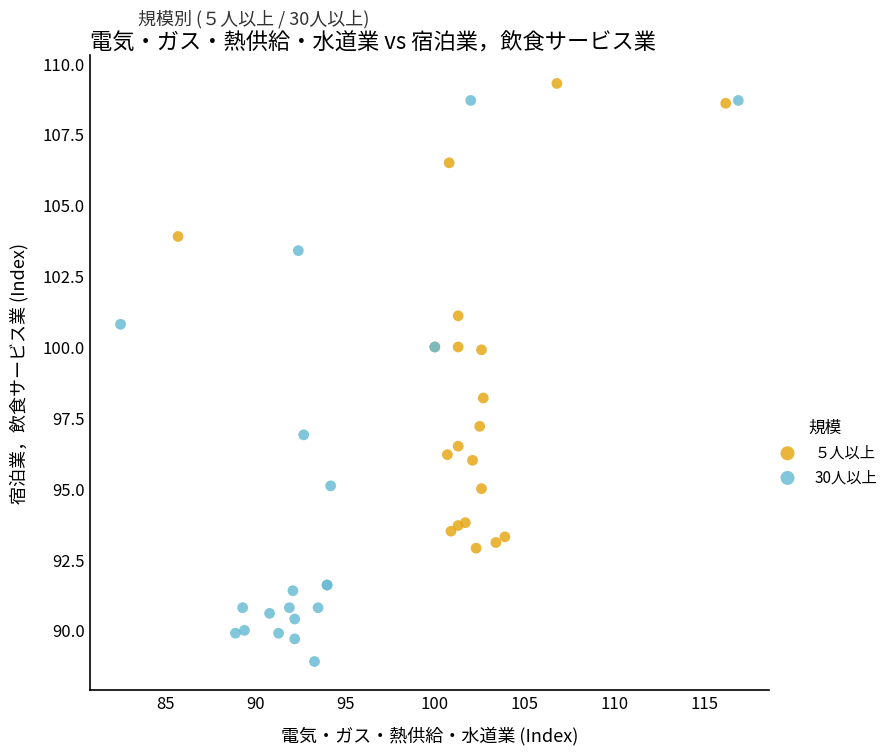

Which series reaches the minimum Y coordinate?

30人以上